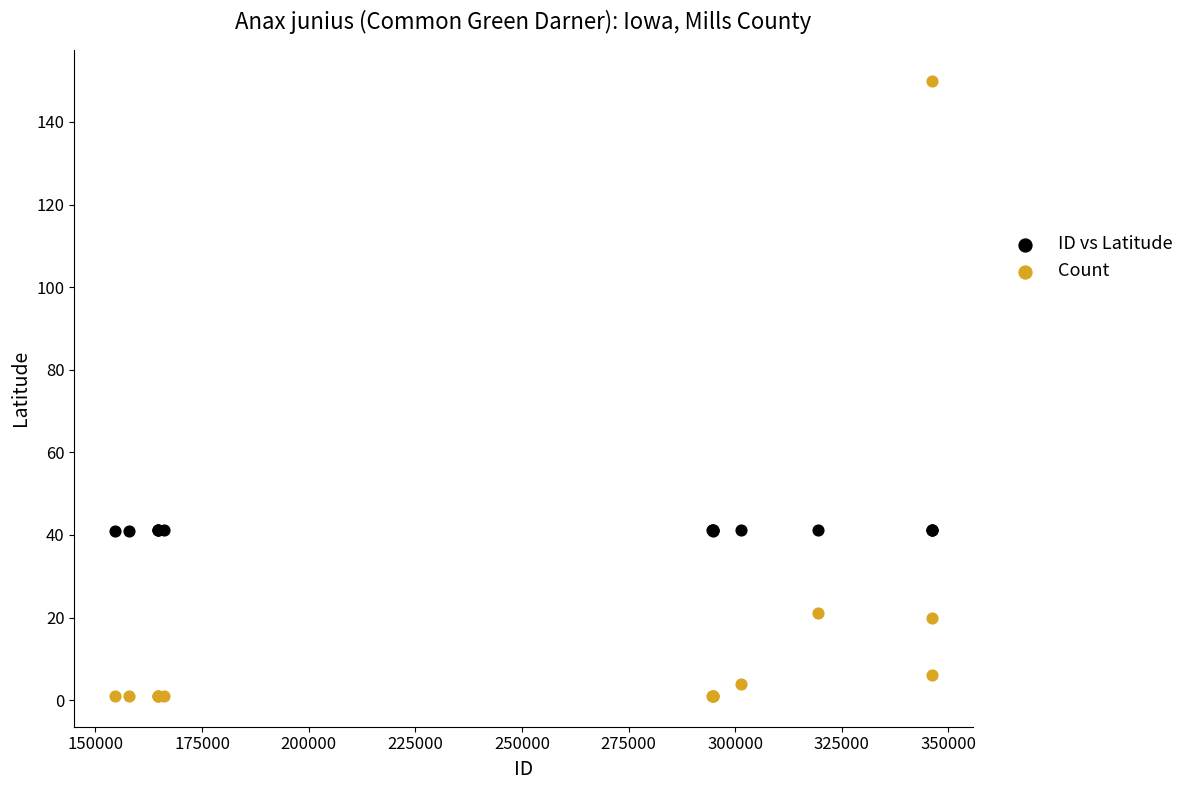

Which series contains the lowest Y value?

Count